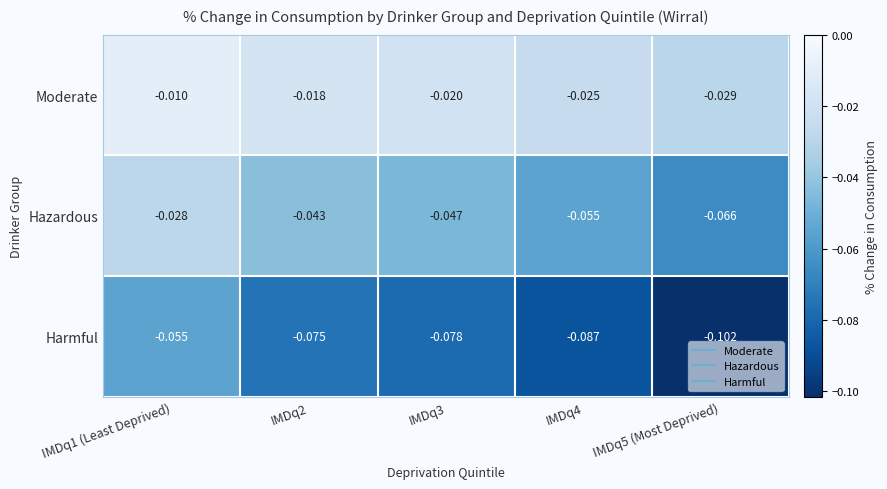

What is the spread (max minus min) of values at IMDq4?

0.1